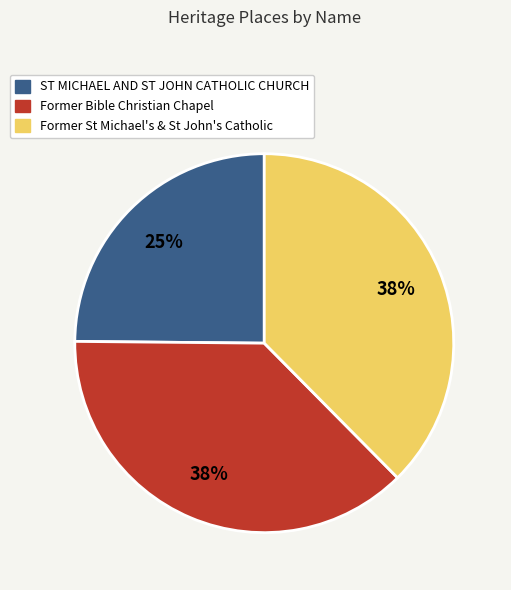

To the nearest percent, what percentage of the pie is ST MICHAEL AND ST JOHN CATHOLIC CHURCH?

25%